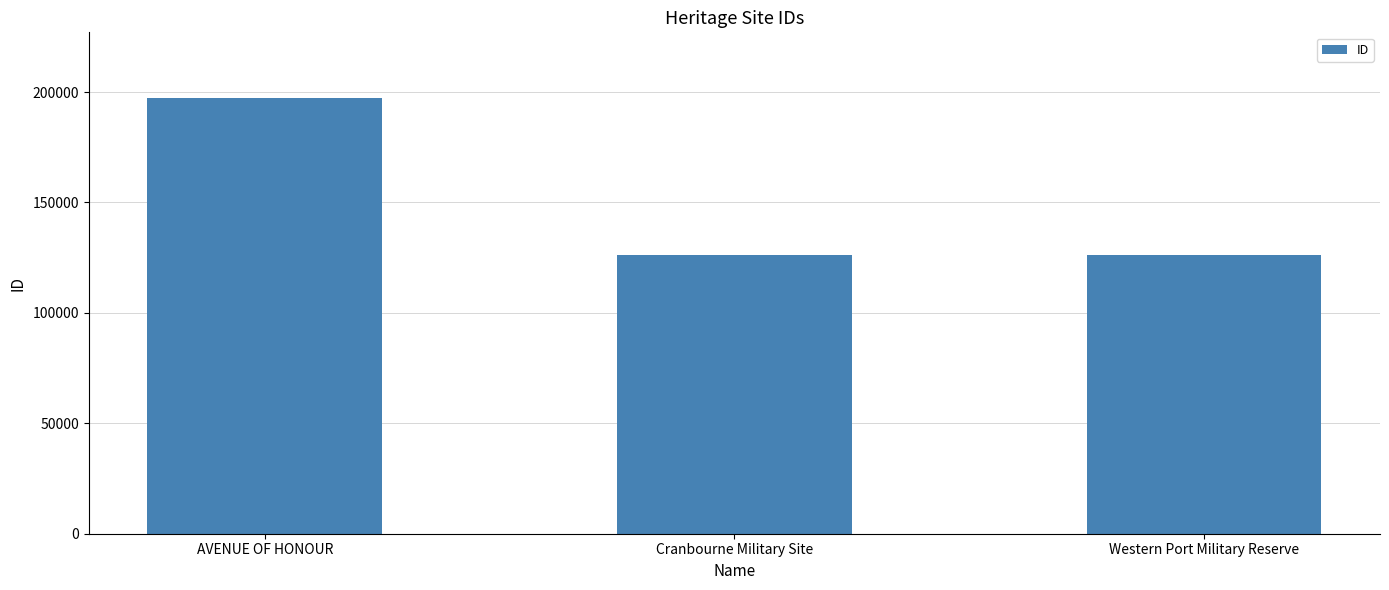

What is the ratio of the value at Cranbourne Military Site to the value at Western Port Military Reserve?

1.0